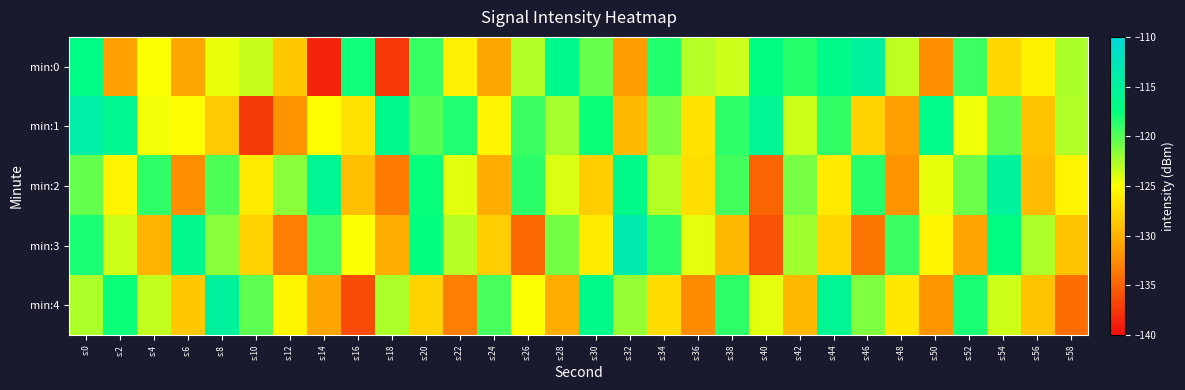

Reading left to right, transcribe all the data shown in this chart.

min:0: s:0=-117.1	s:2=-131.2	s:4=-124.9	s:6=-130.8	s:8=-124.4	s:10=-123.3	s:12=-128.5	s:14=-138.6	s:16=-117.9	s:18=-137.4	s:20=-119.2	s:22=-126.0	s:24=-130.8	s:26=-122.7	s:28=-116.3	s:30=-120.5	s:32=-131.3	s:34=-118.5	s:36=-122.8	s:38=-123.5	s:40=-117.2	s:42=-118.6	s:44=-116.6	s:46=-114.9	s:48=-123.0	s:50=-132.3	s:52=-119.3	s:54=-127.6	s:56=-125.8	s:58=-122.5
min:1: s:0=-114.3	s:2=-116.1	s:4=-124.6	s:6=-125.2	s:8=-128.4	s:10=-137.4	s:12=-132.0	s:14=-125.1	s:16=-126.8	s:18=-116.5	s:20=-120.1	s:22=-118.5	s:24=-125.7	s:26=-119.2	s:28=-122.3	s:30=-117.9	s:32=-129.5	s:34=-121.2	s:36=-126.8	s:38=-118.9	s:40=-115.7	s:42=-123.5	s:44=-119.0	s:46=-127.9	s:48=-131.2	s:50=-116.8	s:52=-124.6	s:54=-120.3	s:56=-128.9	s:58=-122.7
min:2: s:0=-120.5	s:2=-125.7	s:4=-118.9	s:6=-132.3	s:8=-119.8	s:10=-126.2	s:12=-121.6	s:14=-115.9	s:16=-129.1	s:18=-133.5	s:20=-117.8	s:22=-124.1	s:24=-130.5	s:26=-118.8	s:28=-123.9	s:30=-128.2	s:32=-116.6	s:34=-122.9	s:36=-127.1	s:38=-119.5	s:40=-134.8	s:42=-121.0	s:44=-126.3	s:46=-118.7	s:48=-132.0	s:50=-124.3	s:52=-120.7	s:54=-115.0	s:56=-129.3	s:58=-125.7
min:3: s:0=-118.2	s:2=-123.6	s:4=-129.9	s:6=-116.2	s:8=-121.6	s:10=-127.9	s:12=-133.2	s:14=-119.6	s:16=-124.9	s:18=-130.2	s:20=-117.6	s:22=-122.9	s:24=-128.2	s:26=-134.6	s:28=-120.9	s:30=-126.2	s:32=-113.6	s:34=-118.9	s:36=-124.2	s:38=-129.6	s:40=-135.9	s:42=-122.2	s:44=-127.6	s:46=-133.9	s:48=-119.2	s:50=-125.6	s:52=-130.9	s:54=-117.2	s:56=-122.6	s:58=-128.9
min:4: s:0=-122.6	s:2=-117.9	s:4=-123.2	s:6=-128.6	s:8=-114.9	s:10=-120.2	s:12=-125.6	s:14=-130.9	s:16=-136.2	s:18=-122.6	s:20=-127.9	s:22=-133.2	s:24=-119.6	s:26=-124.9	s:28=-130.2	s:30=-116.6	s:32=-121.9	s:34=-127.2	s:36=-132.6	s:38=-118.9	s:40=-124.2	s:42=-129.6	s:44=-115.9	s:46=-121.2	s:48=-126.6	s:50=-131.9	s:52=-118.2	s:54=-123.6	s:56=-128.9	s:58=-134.2